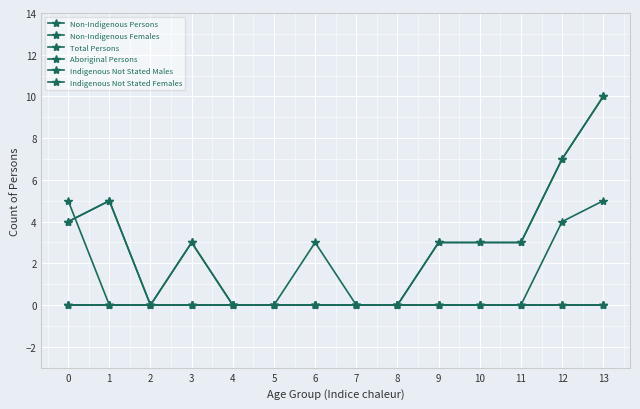

Reading right to left, extract all data points from this chart.

Non-Indigenous Persons: 13=10	12=7	11=3	10=3	9=3	8=0	7=0	6=0	5=0	4=0	3=3	2=0	1=5	0=4
Non-Indigenous Females: 13=5	12=4	11=0	10=0	9=0	8=0	7=0	6=0	5=0	4=0	3=0	2=0	1=0	0=5
Total Persons: 13=10	12=7	11=3	10=3	9=3	8=0	7=0	6=3	5=0	4=0	3=3	2=0	1=5	0=4
Aboriginal Persons: 13=0	12=0	11=0	10=0	9=0	8=0	7=0	6=0	5=0	4=0	3=0	2=0	1=0	0=0
Indigenous Not Stated Males: 13=0	12=0	11=0	10=0	9=0	8=0	7=0	6=0	5=0	4=0	3=0	2=0	1=0	0=0
Indigenous Not Stated Females: 13=0	12=0	11=0	10=0	9=0	8=0	7=0	6=0	5=0	4=0	3=0	2=0	1=0	0=0